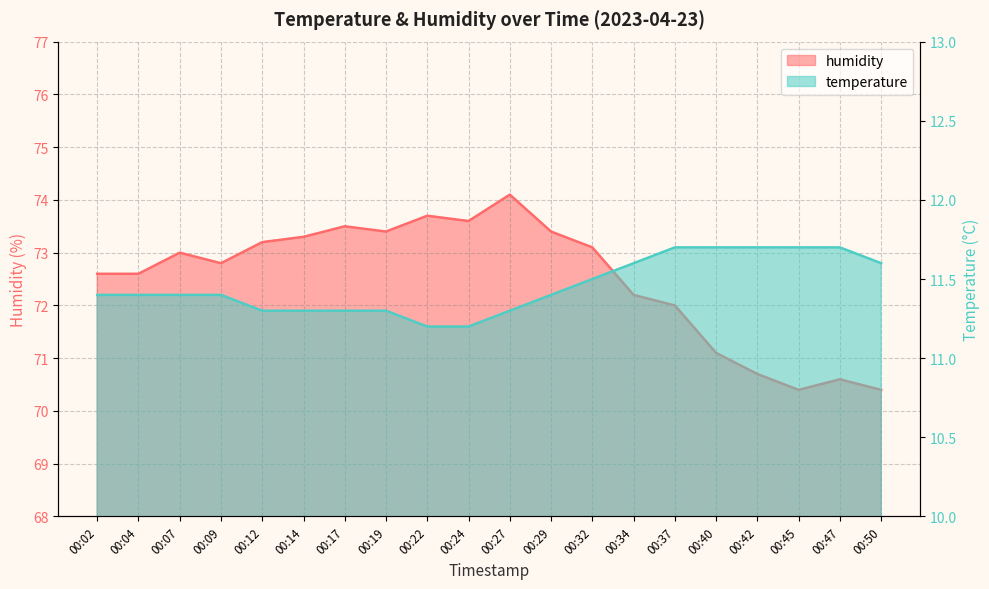

What is the difference between the humidity values at 00:29 and 00:04?

0.8